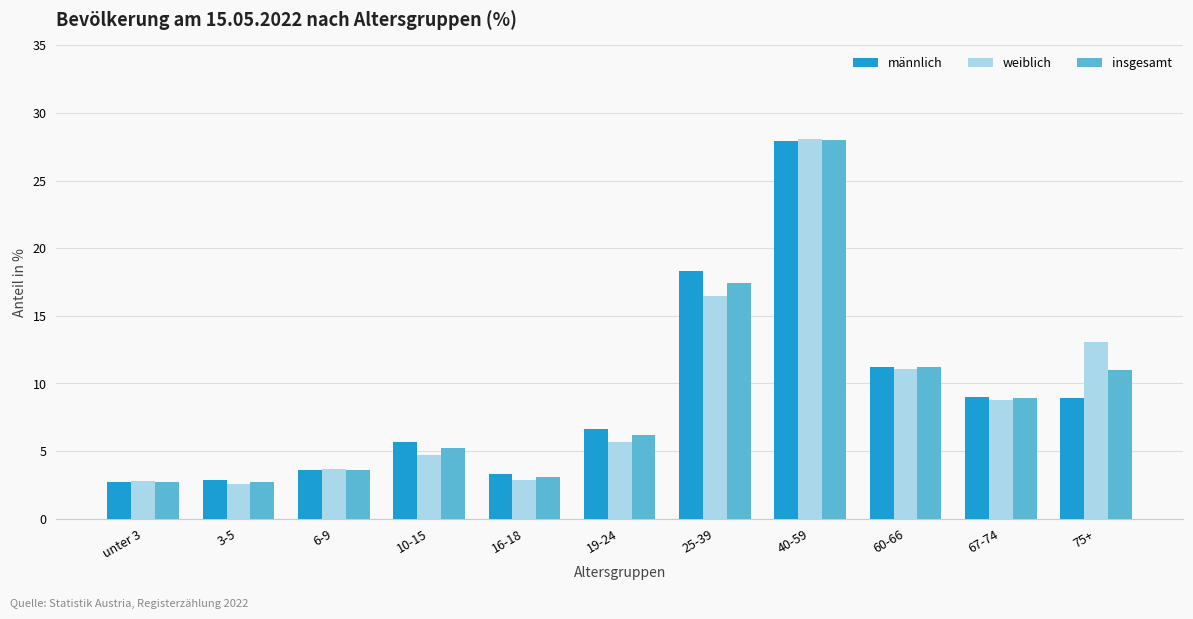

At which category is the sum across all series the highest?

40-59